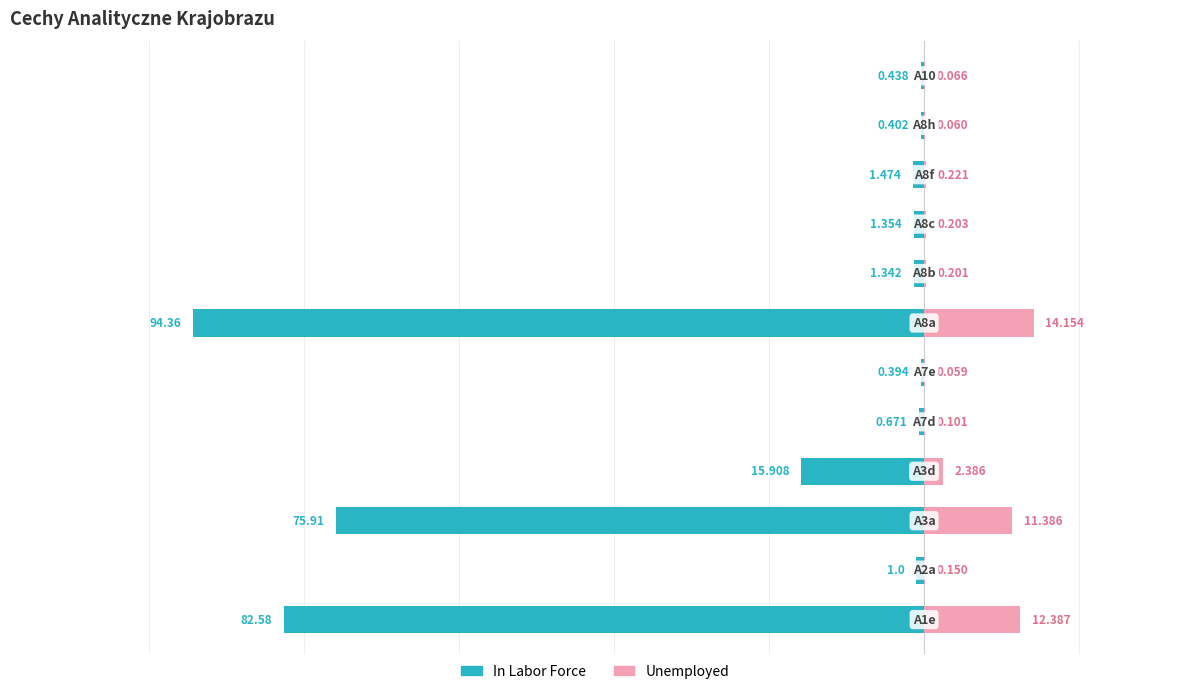

What is the difference between the maximum and minimum values in the Unemployed series?

14.1